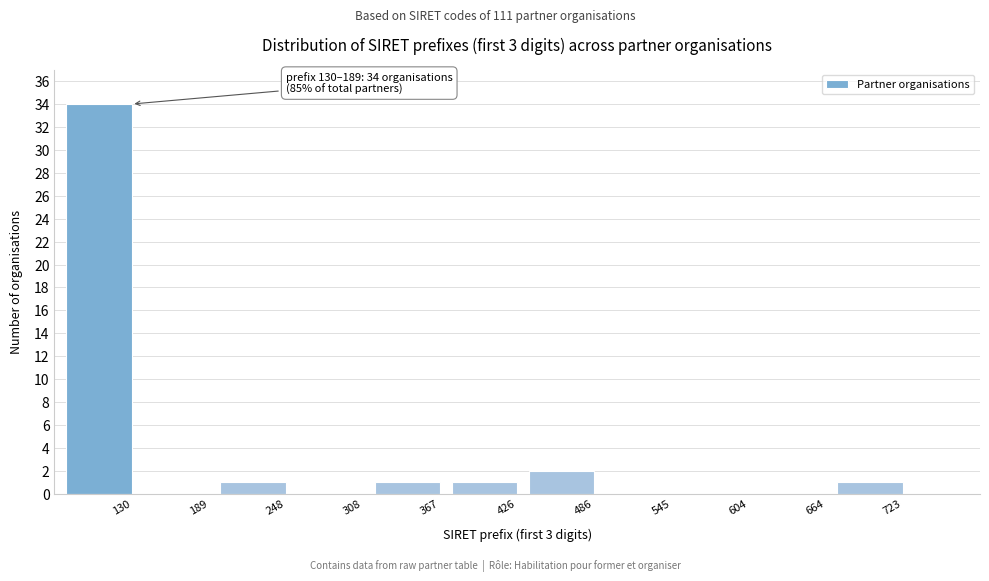

Reading left to right, what are all the values shown in this chart?

130=34	189=0	248=1	308=0	367=1	426=1	486=2	545=0	604=0	664=0	723=1